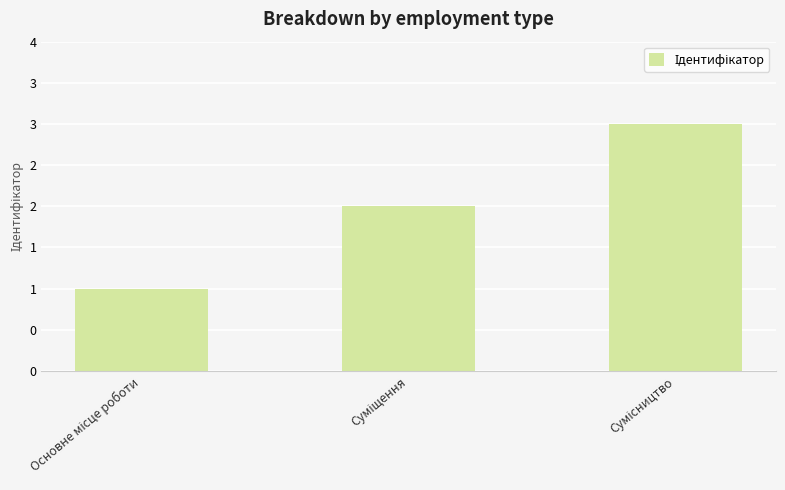

Does the chart contain any negative values?

No